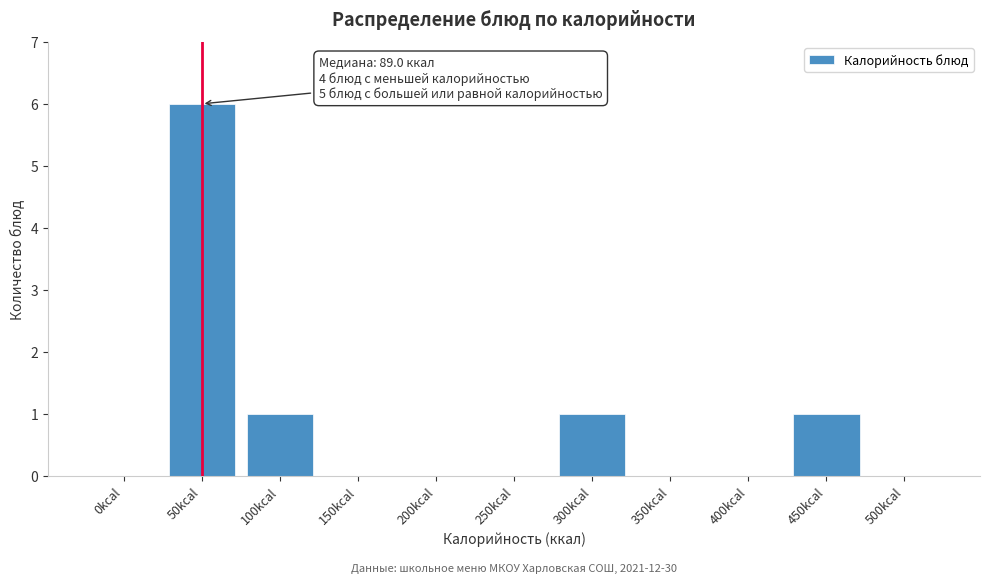

Reading left to right, what are all the values shown in this chart?

0kcal=0	50kcal=6	100kcal=1	150kcal=0	200kcal=0	250kcal=0	300kcal=1	350kcal=0	400kcal=0	450kcal=1	500kcal=0